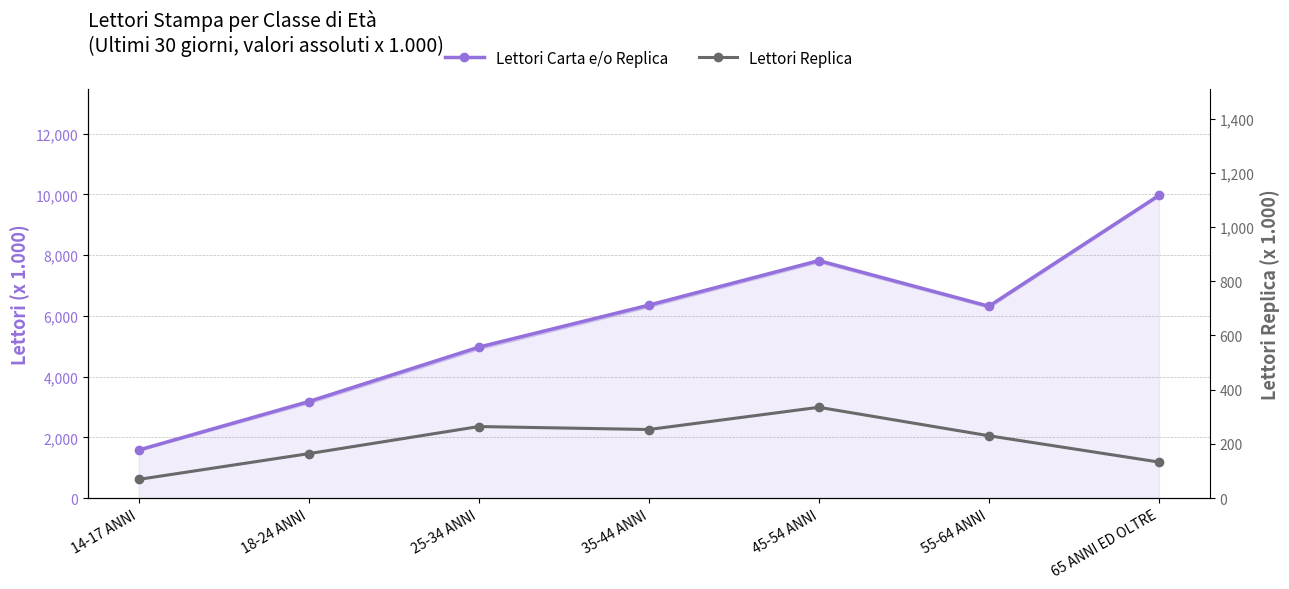

True or false: Lettori Replica and Lettori Carta e/o Replica cross at least once.

False